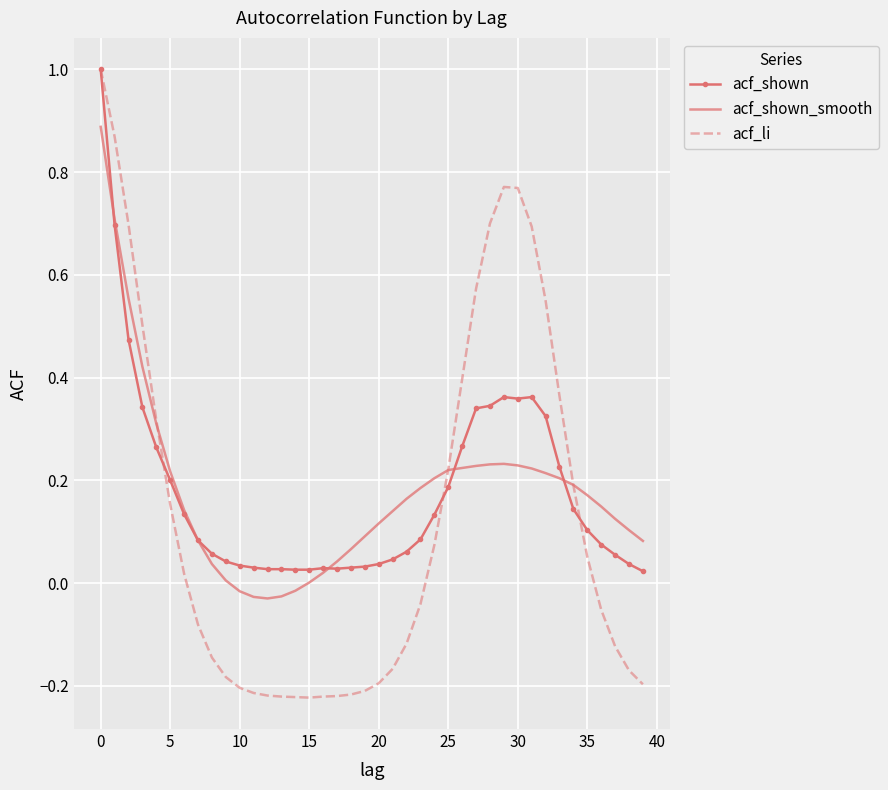

What is the maximum value shown in the chart?

1.0